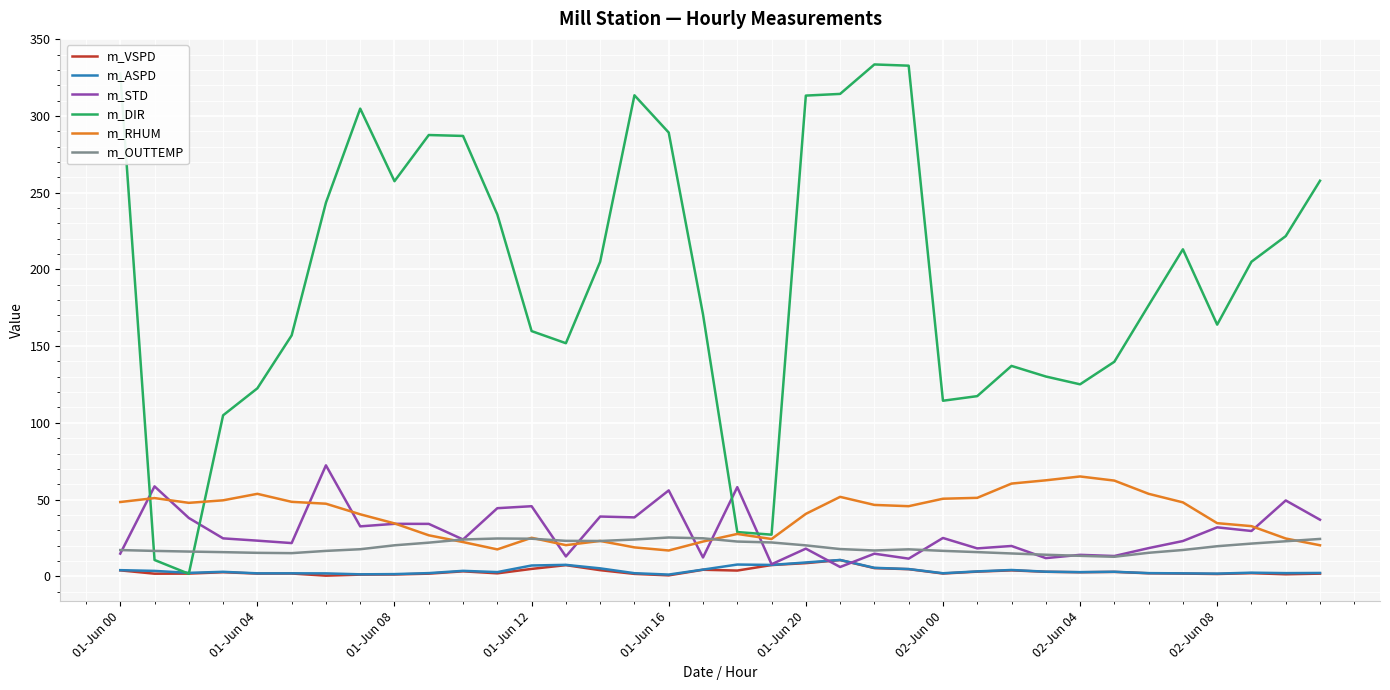

Which series has the largest range (max minus min)?

m_DIR